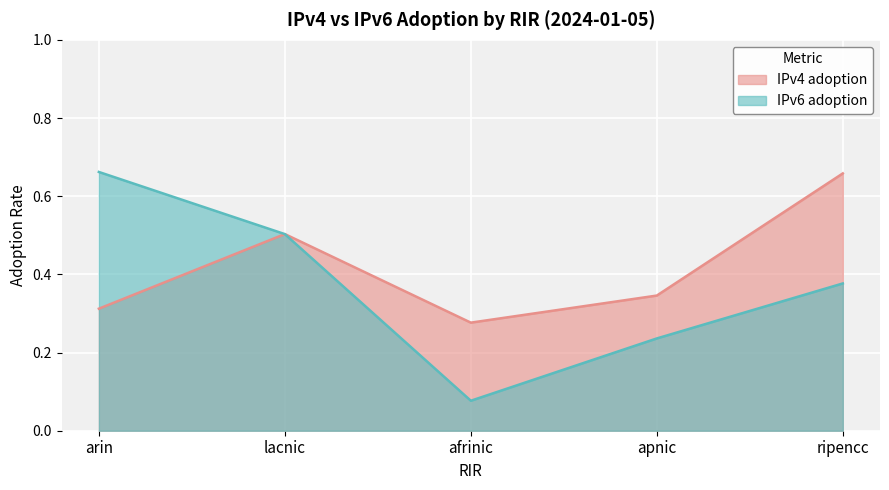

Reading right to left, list all the values displayed in this chart.

IPv4 adoption: 0.7	0.3	0.3	0.5	0.3
IPv6 adoption: 0.4	0.2	0.1	0.5	0.7